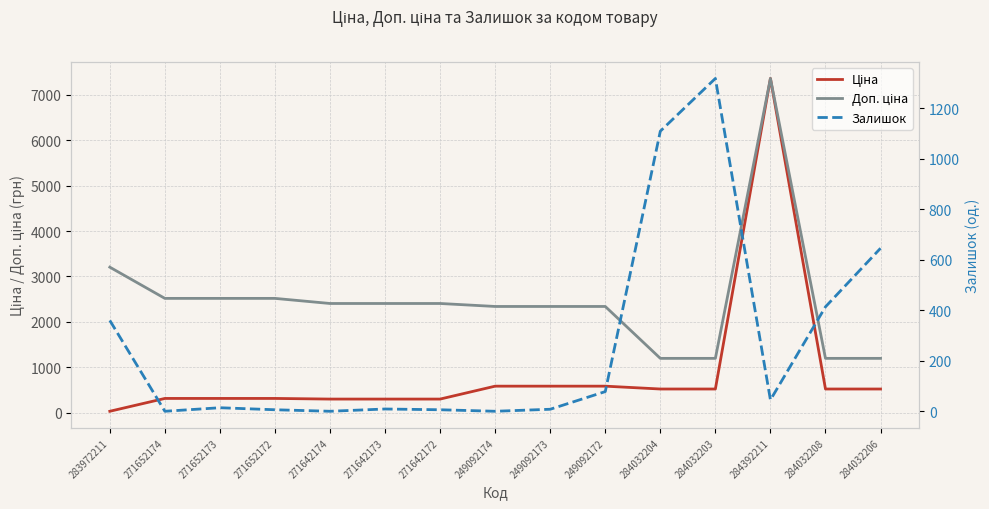

Between 271652174 and 271642172, which is larger?

271652174